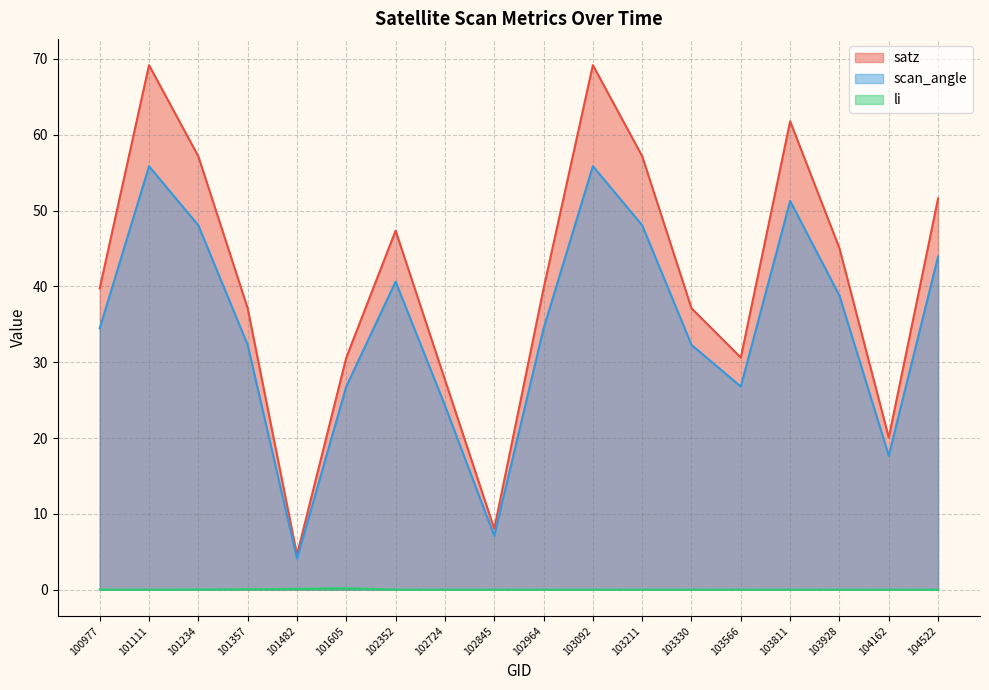

At 103330, list the series in order from largest to smallest.

satz, scan_angle, li